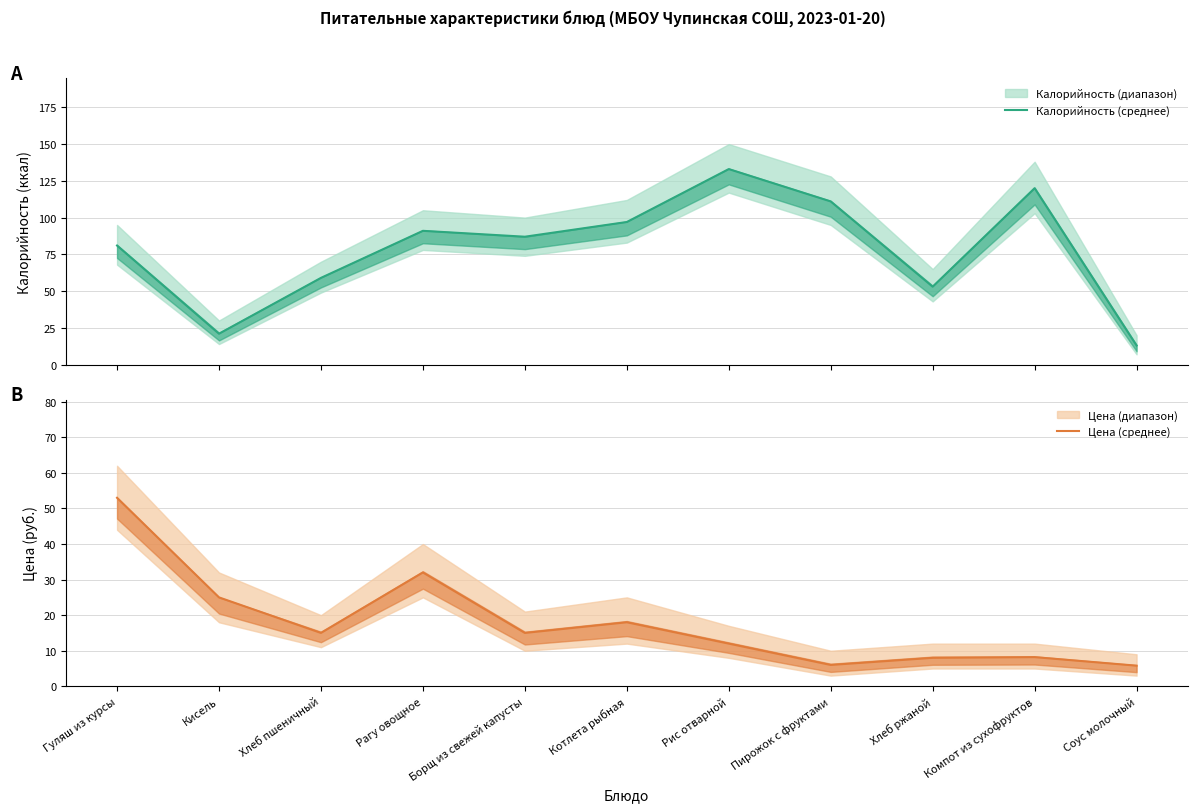

In Цена (среднее), how many points are lower than both neighbors (excluding endpoints)?

3